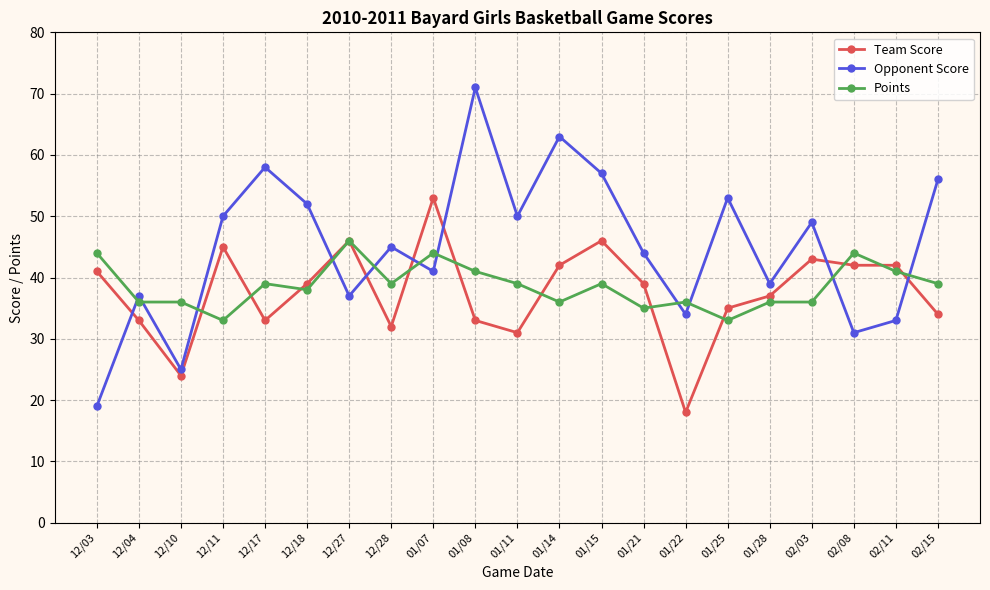

What is the spread (max minus min) of values at 12/03?

25